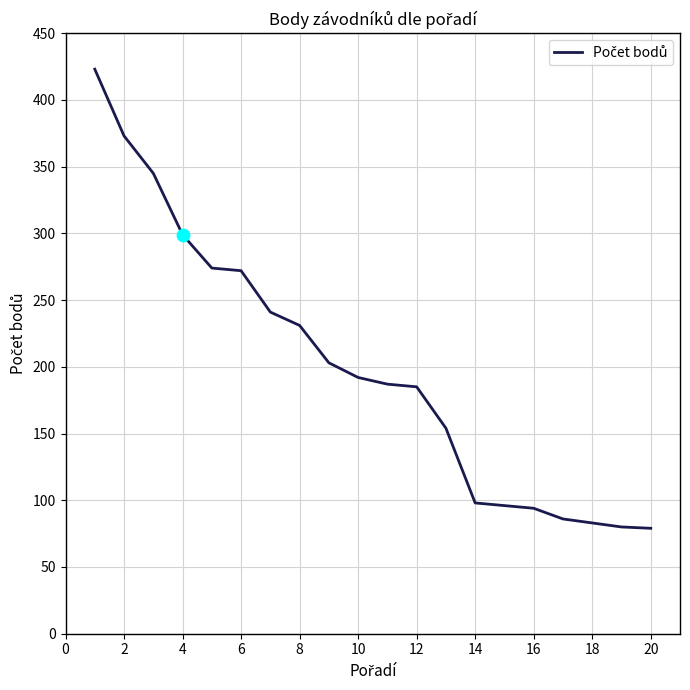

What is the maximum value shown in the chart?

423